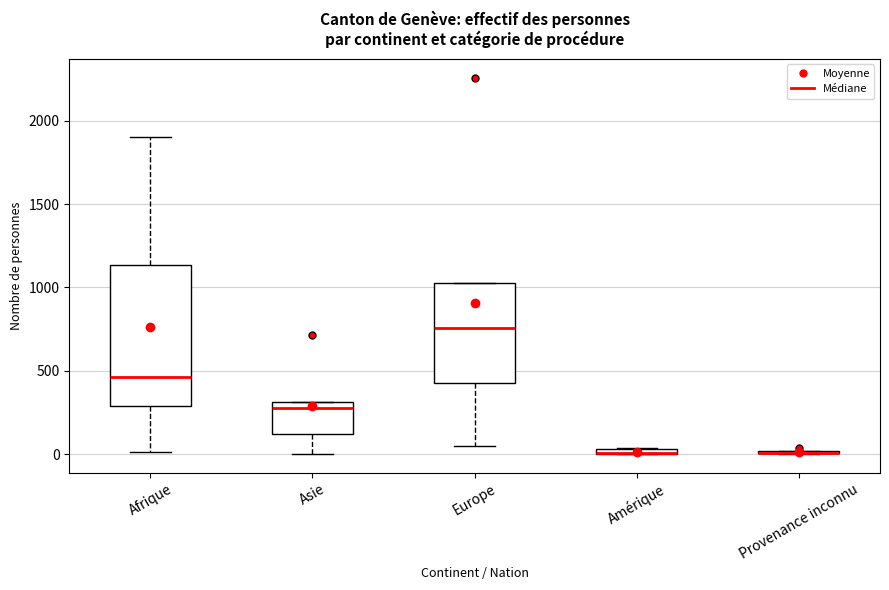

Comparing the boxes themselves (not the whiskers), which one is the tallest?

Afrique